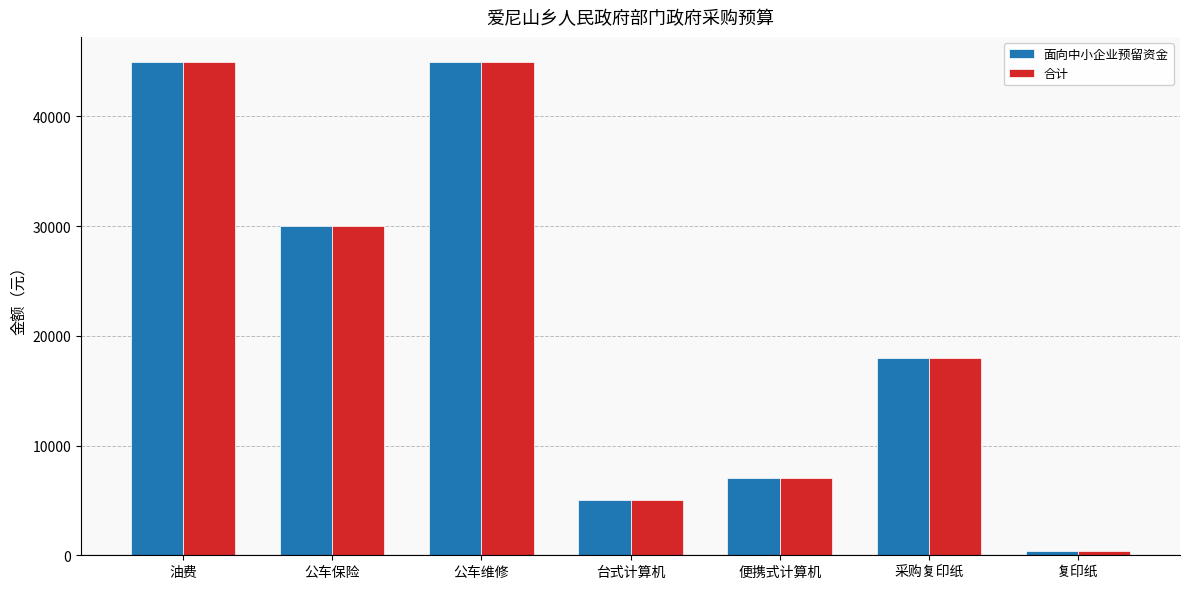

Is the value of 合计 at 复印纸 greater than the value of 面向中小企业预留资金 at 公车保险?

No